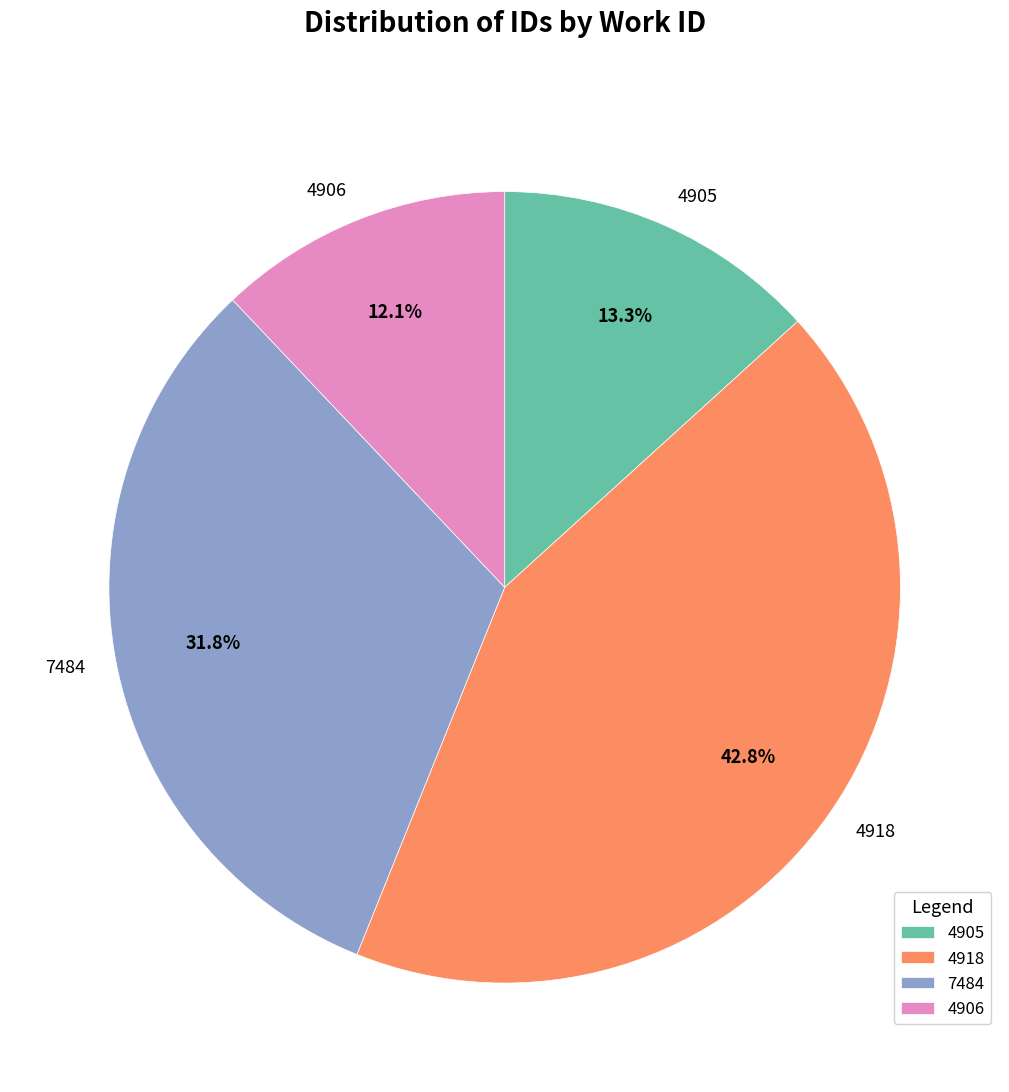

What is the largest slice in the pie chart?

4918